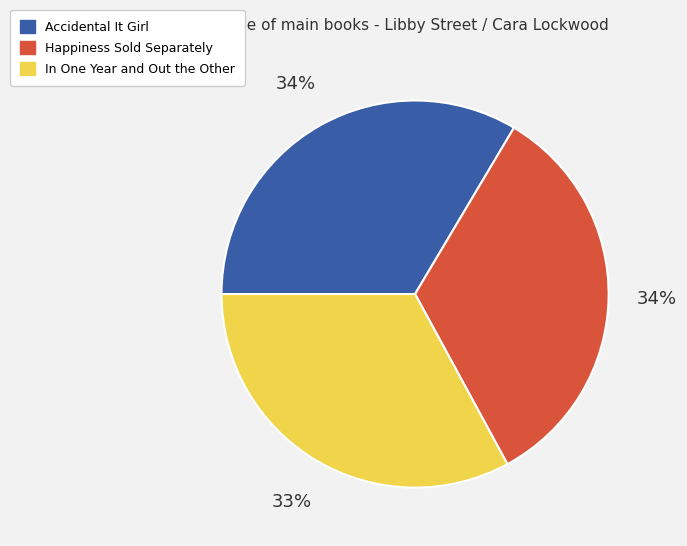

Count the number of slices in the pie.

3